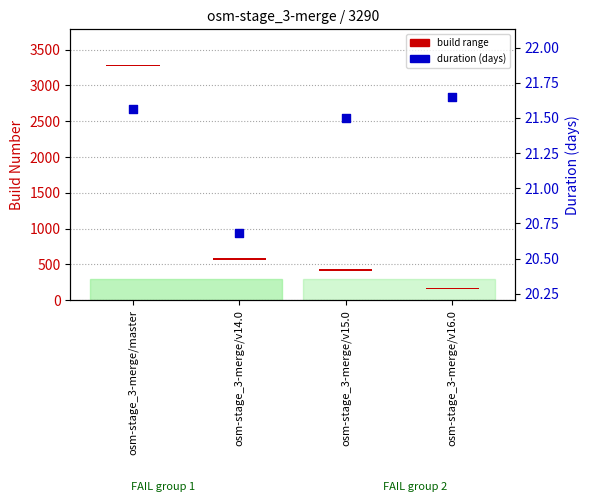

Which has a higher value, osm-stage_3-merge/v16.0 or osm-stage_3-merge/v14.0?

osm-stage_3-merge/v16.0